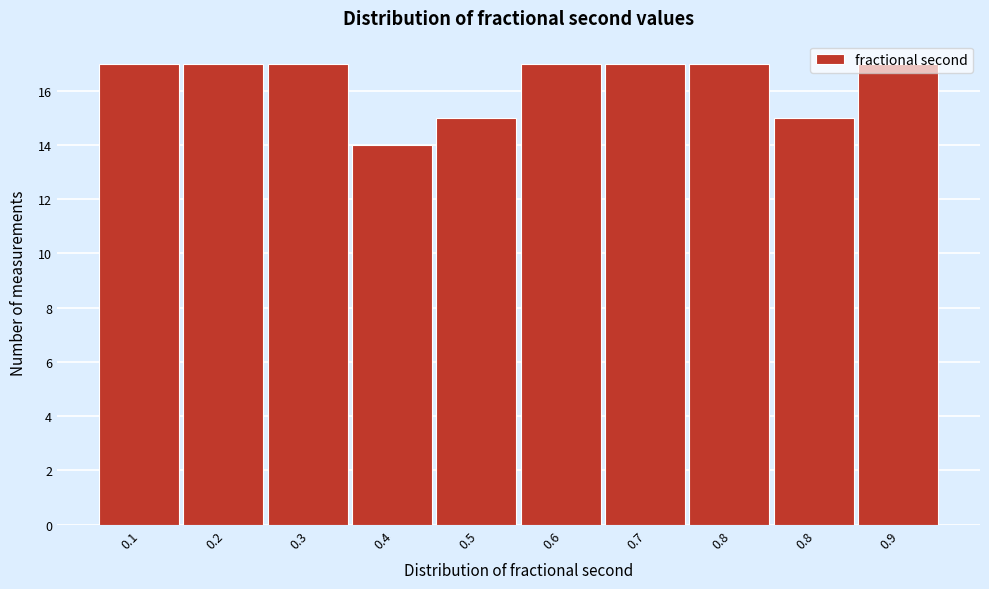

How many series are shown in this chart?

1